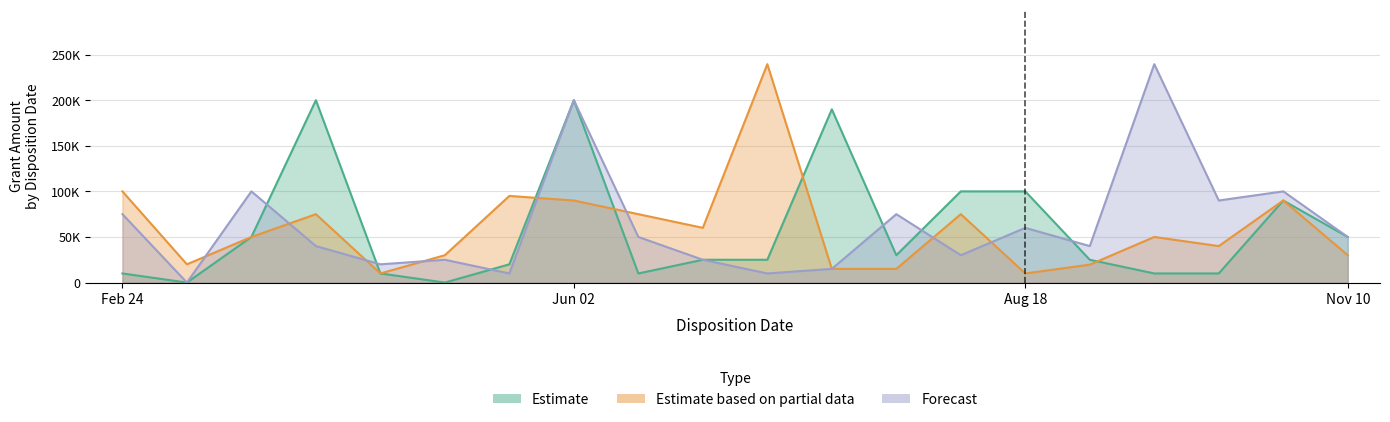

What is the label of the 8th point from the left?

Jun 02